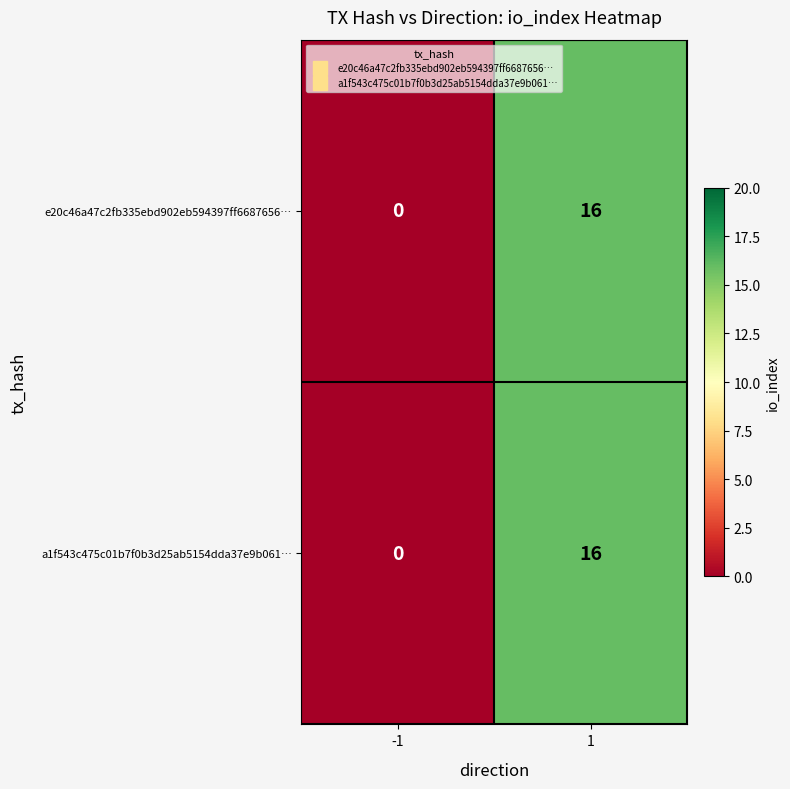

Reading left to right, extract all data points from this chart.

e20c46a47c2fb335ebd902eb594397ff6687656…: -1=0	1=16
a1f543c475c01b7f0b3d25ab5154dda37e9b061…: -1=0	1=16